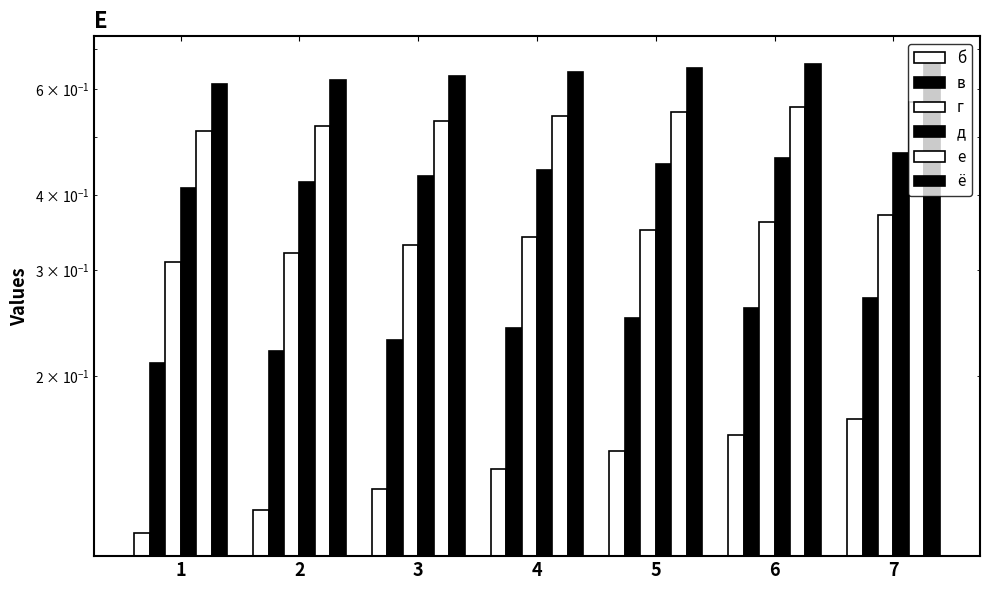

Which series has the widest spread of values?

в